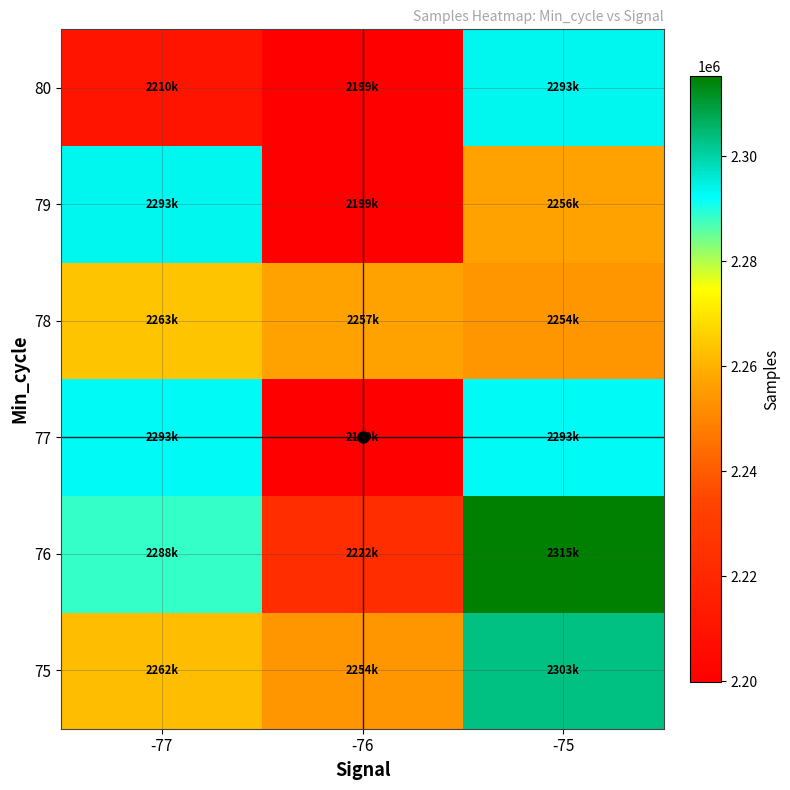

Reading left to right, extract all data points from this chart.

75: -77=2262439	-76=2254085	-75=2303440
76: -77=2288341	-76=2222966	-75=2315300
77: -77=2293112	-76=2199987	-75=2293132
78: -77=2263597	-76=2257098	-75=2254172
79: -77=2293281	-76=2199942	-75=2256805
80: -77=2210306	-76=2199799	-75=2293294